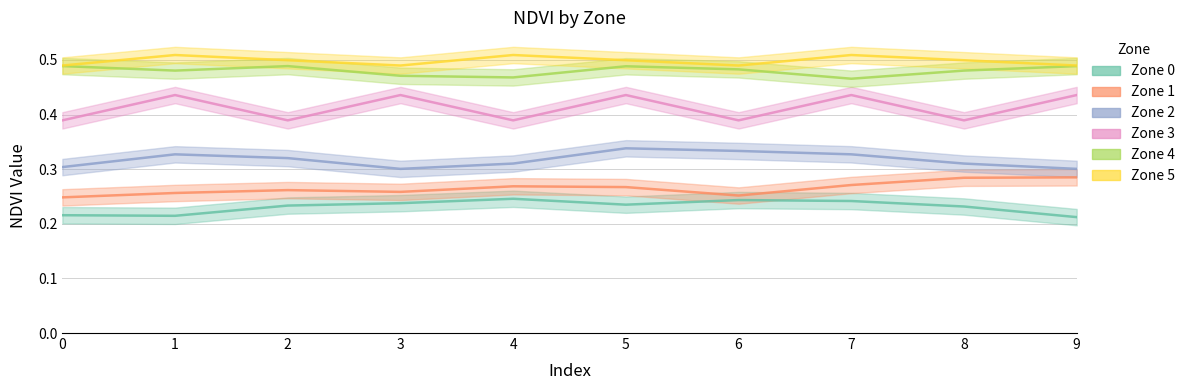

What is the value of the Zone 1 point at the 9th from the left?

0.3